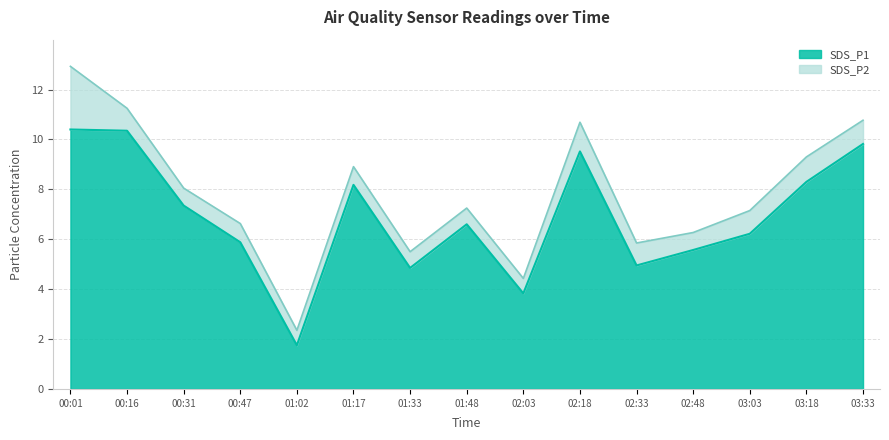

Which label corresponds to the largest value in the chart?

00:01